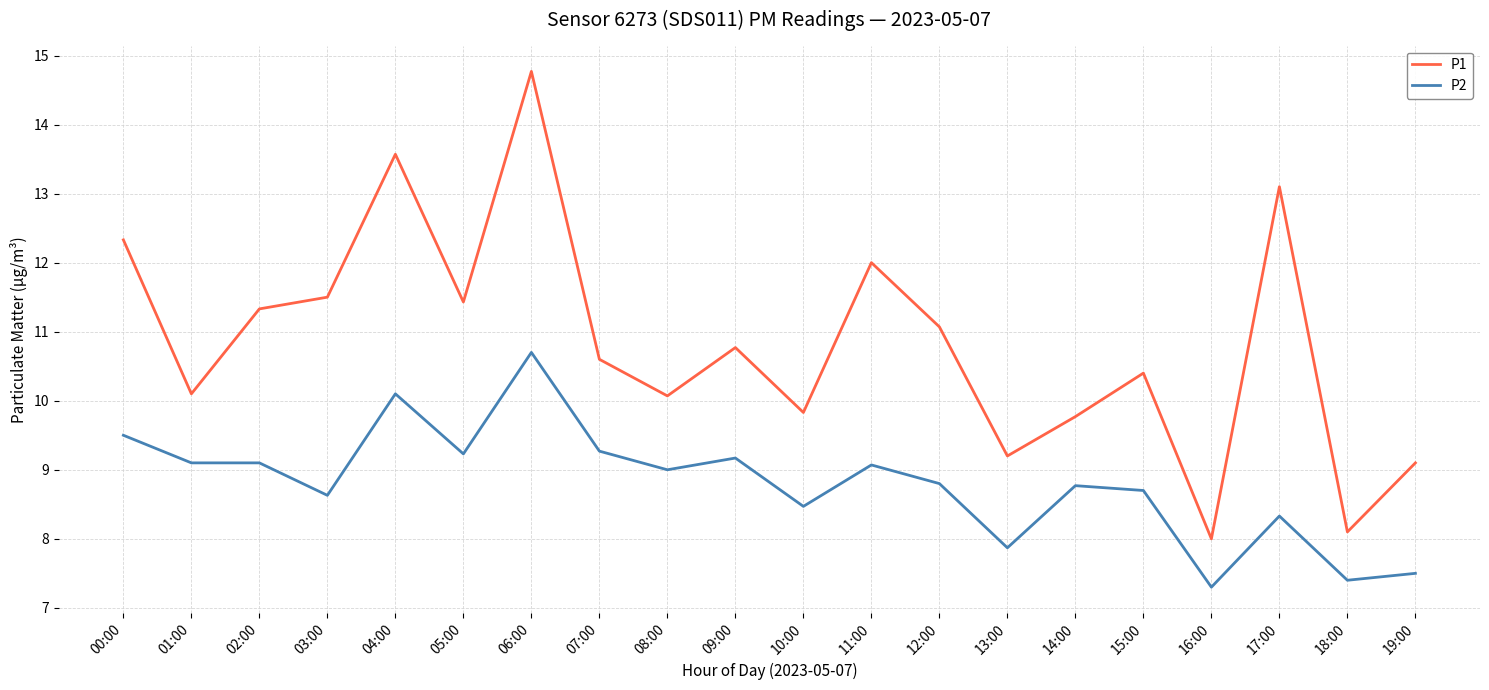

What position from the right is 05:00?

15